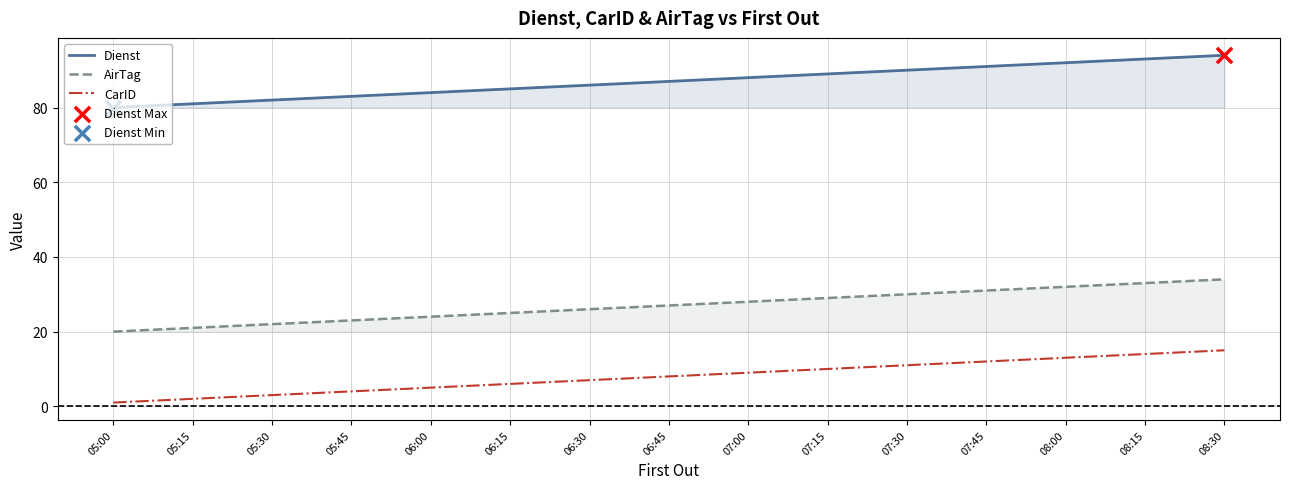

What are all the series names shown in the legend?

Dienst, AirTag, CarID